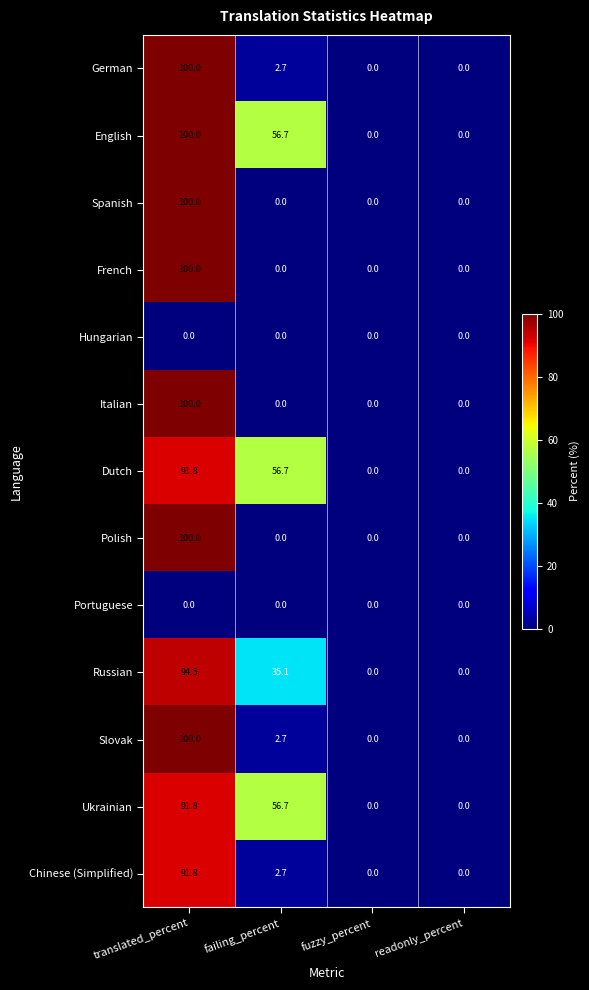

Which category has the highest value in the Italian series?

translated_percent